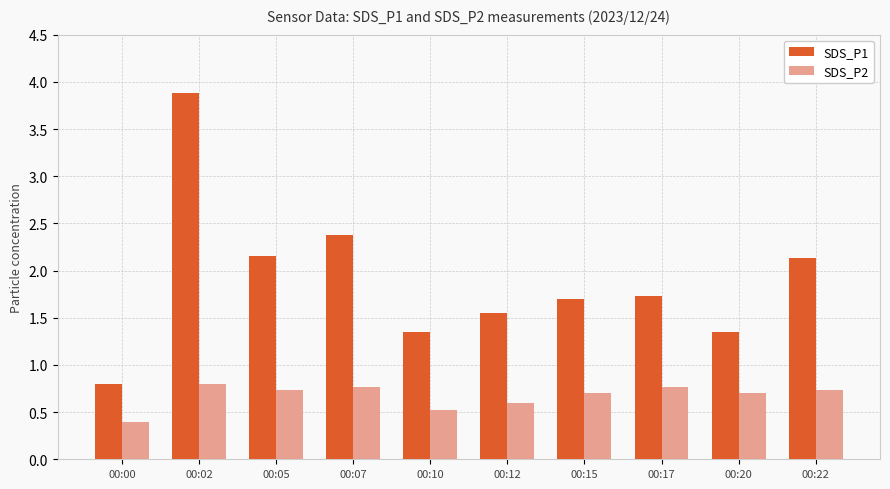

How many values in the SDS_P1 series exceed 1?

9